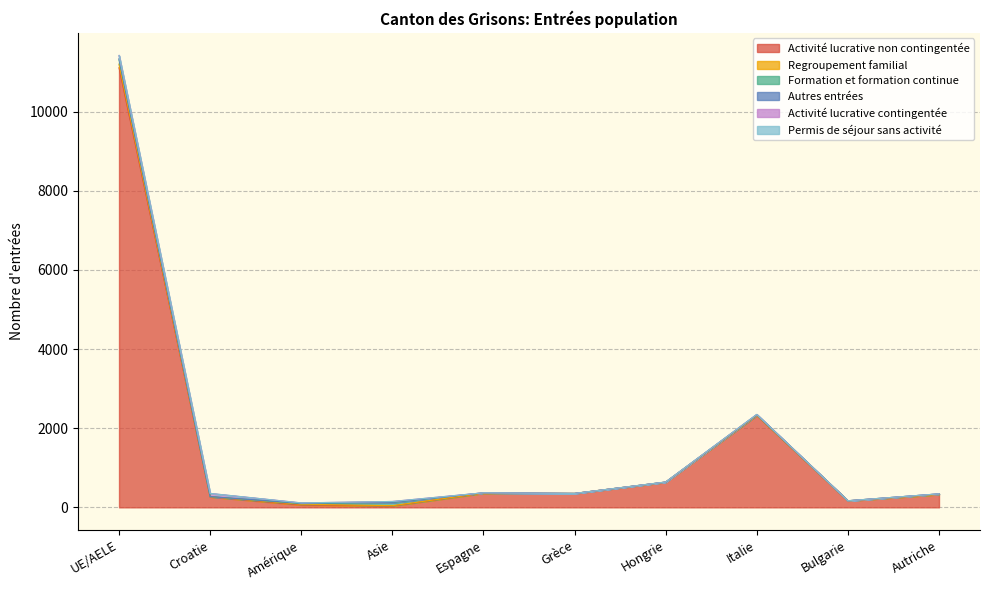

What is the sum of all Permis de séjour sans activité values?

2